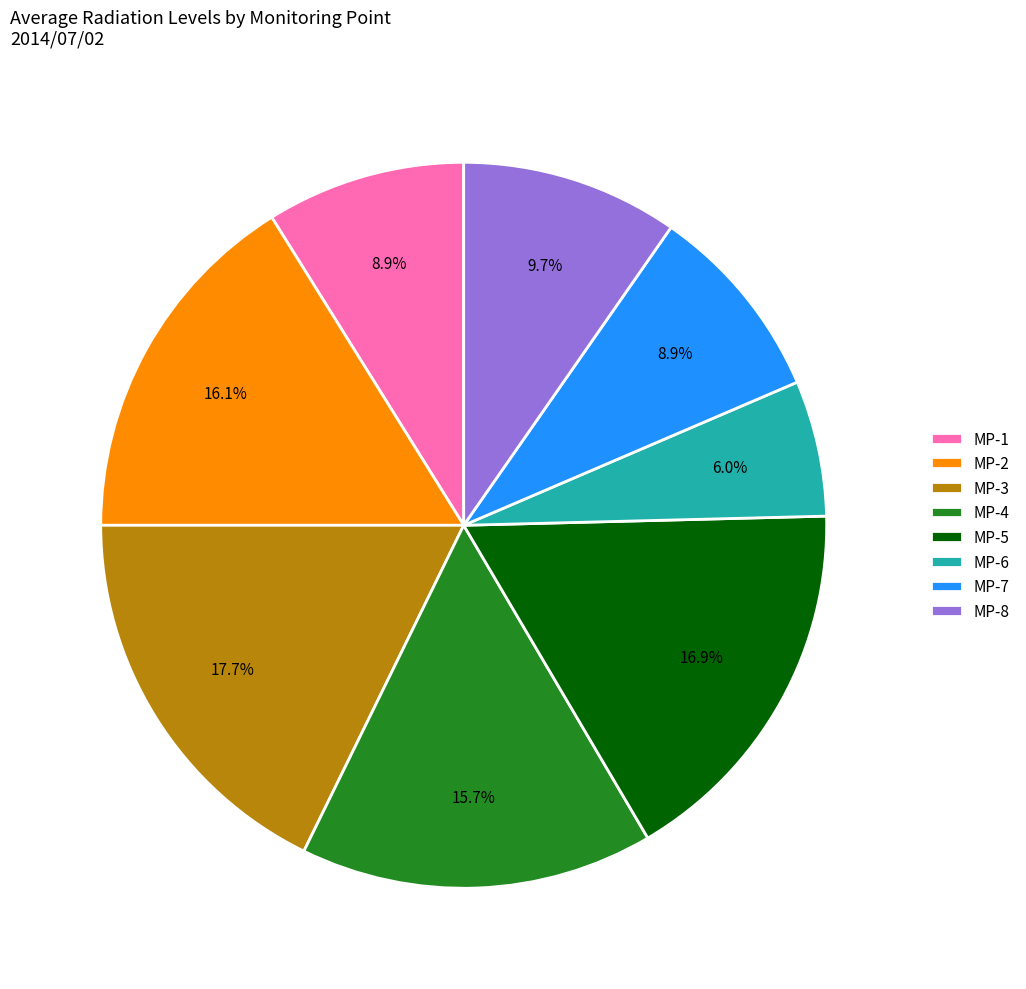

To the nearest percent, what percentage of the pie is MP-3?

18%